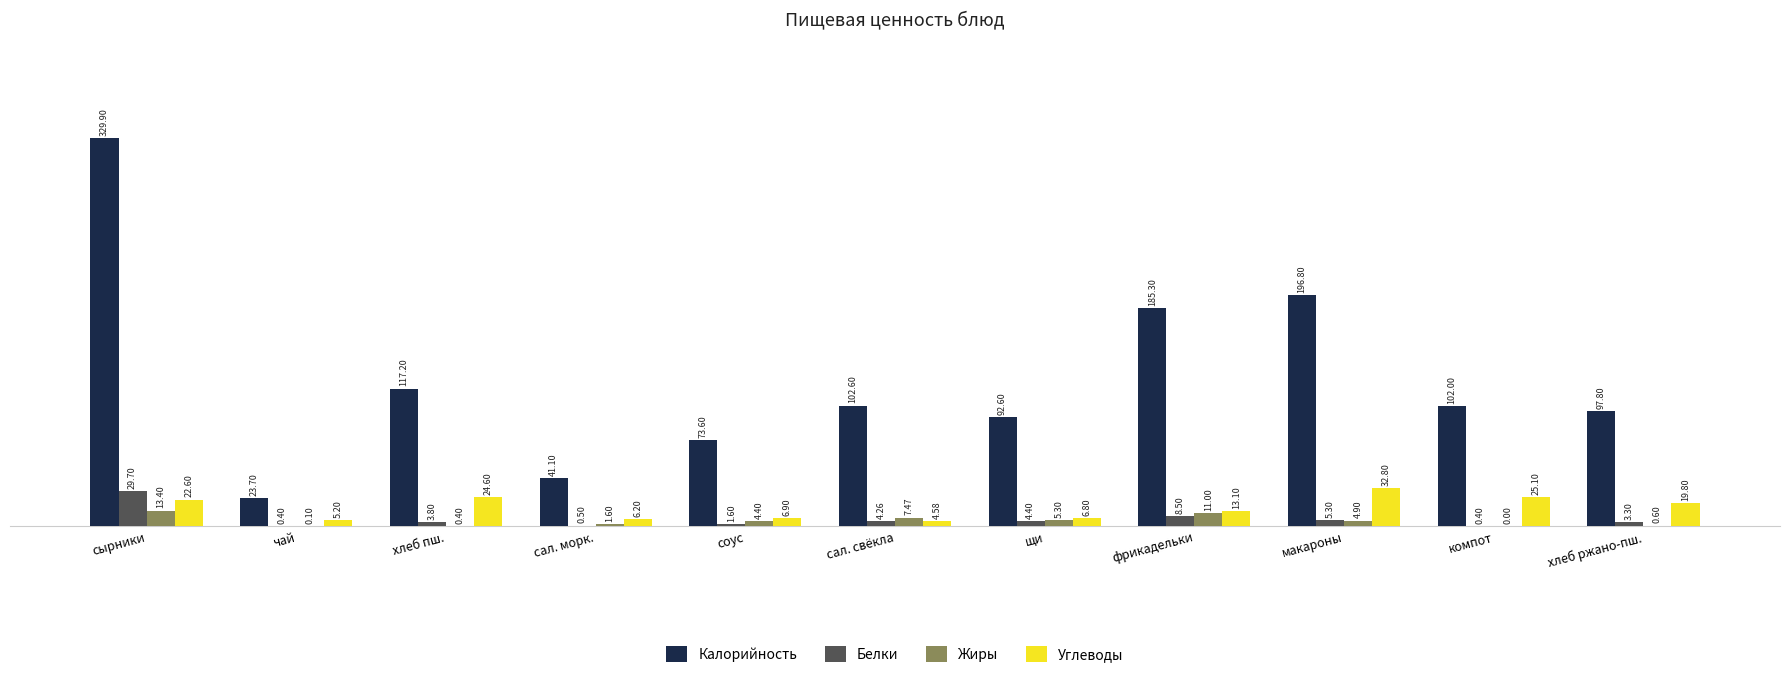

What is the difference between the Калорийность values at сал. свёкла and хлеб пш.?

14.6